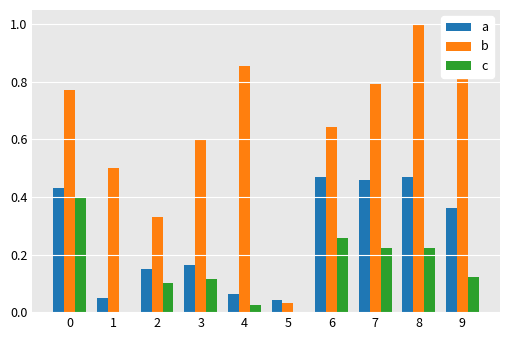

At which category is the sum across all series the highest?

8